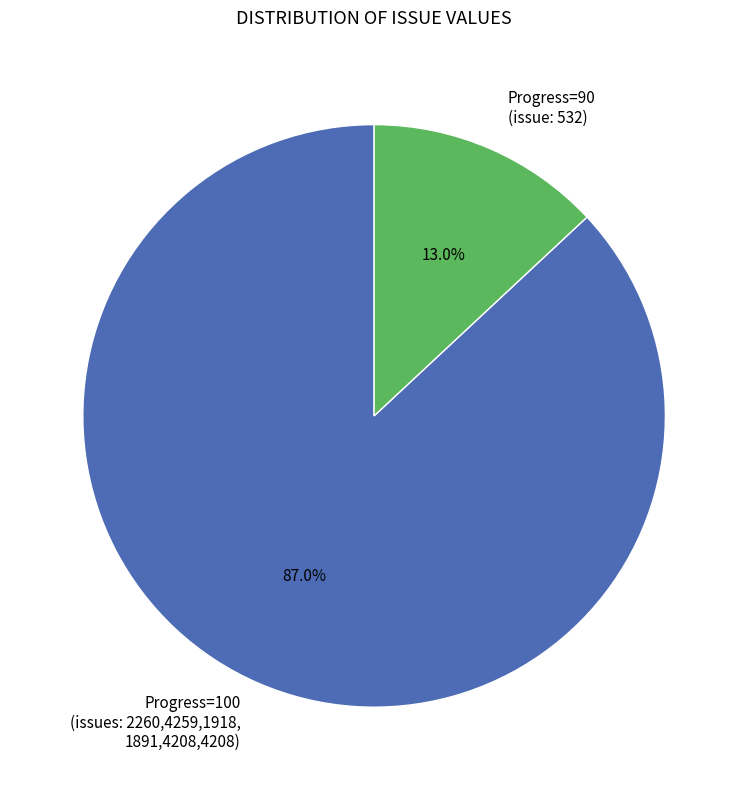

Which has a higher value, Progress=100 (issues: 2260,4259,1918, 1891,4208,4208) or Progress=90 (issue: 532)?

Progress=100 (issues: 2260,4259,1918, 1891,4208,4208)